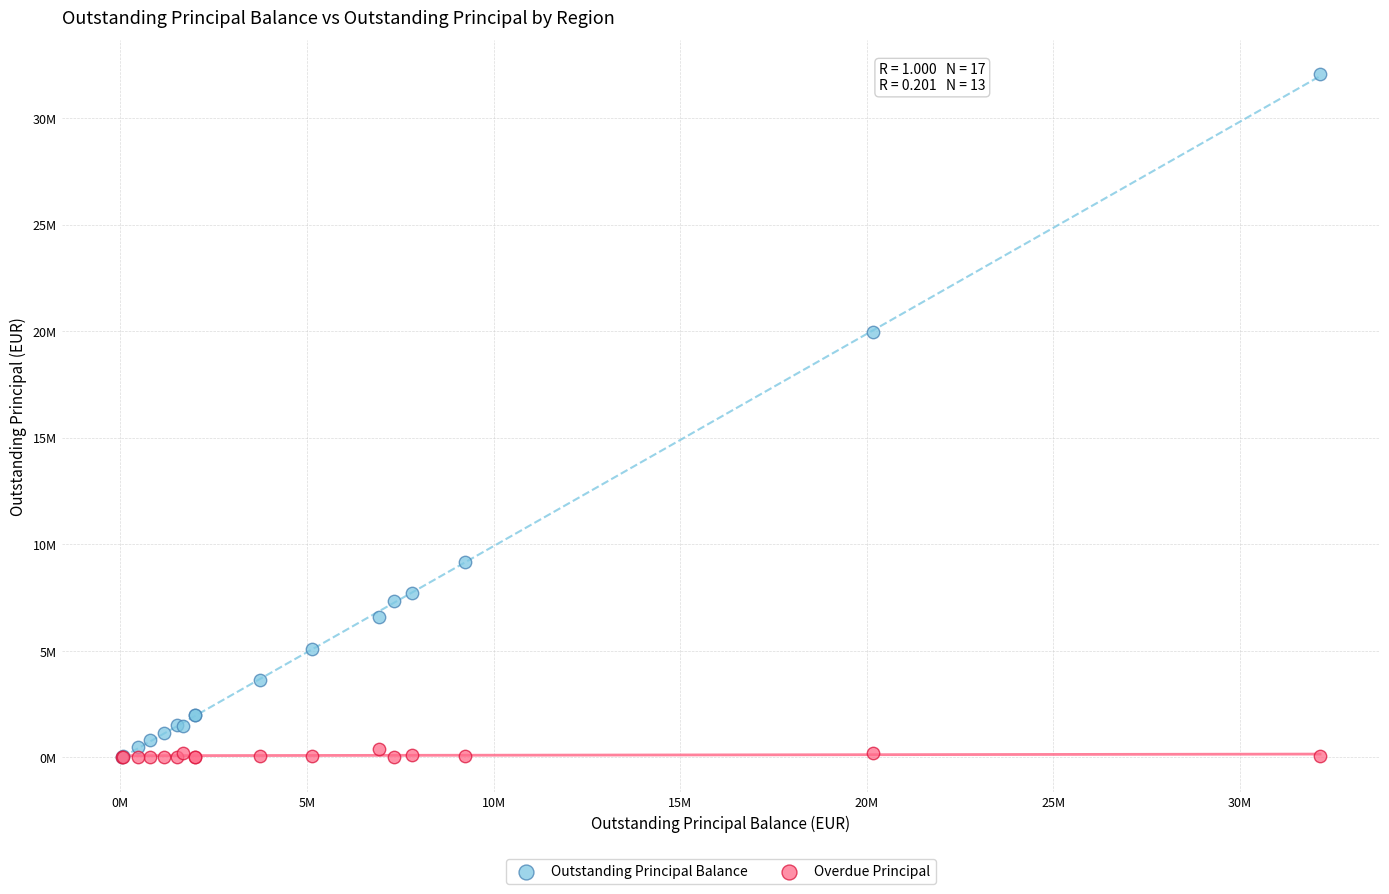

What are all the series names shown in the legend?

Outstanding Principal Balance, Overdue Principal